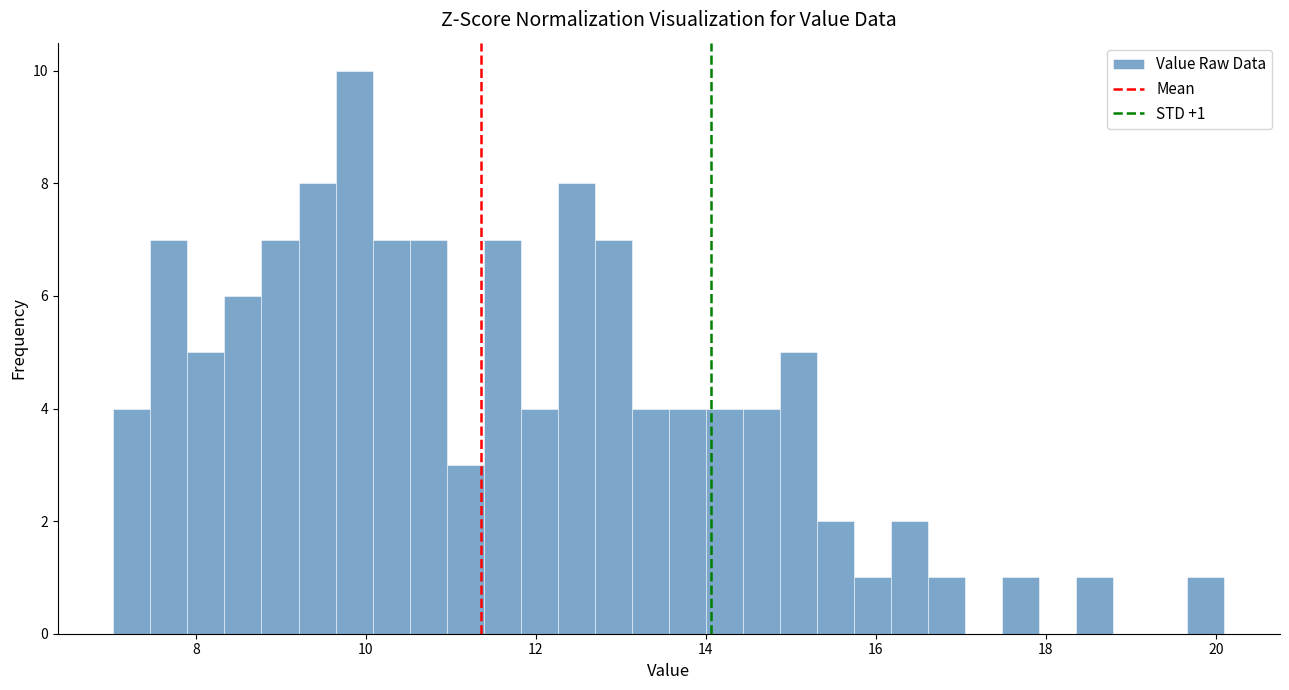

Around what value on the x-axis is the tallest bar? Give the approximate position of its centre, as read against the axis.

9.8